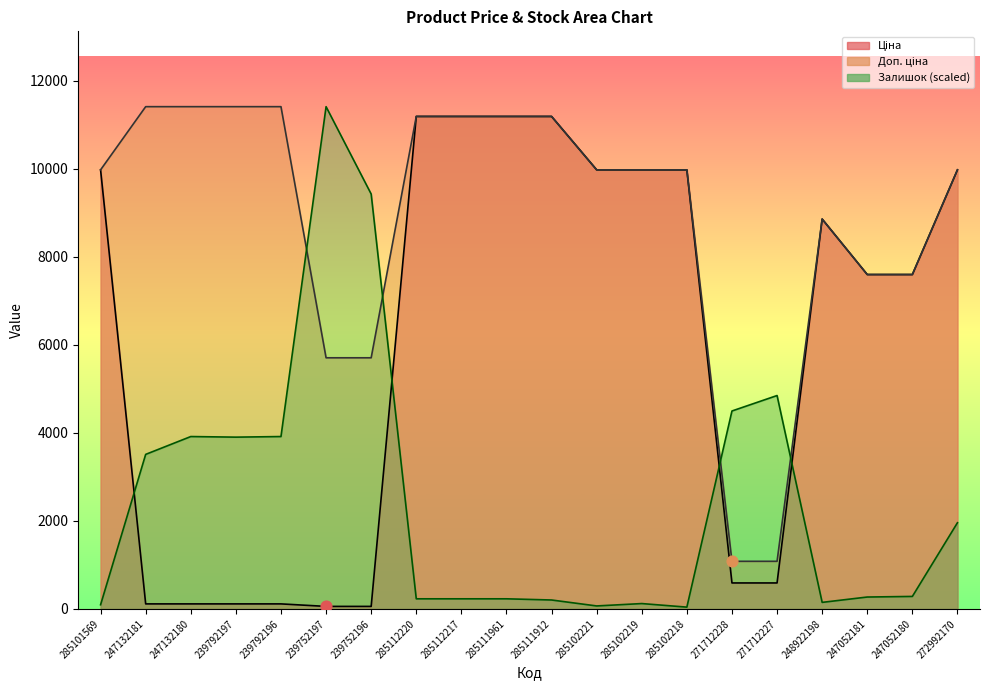

What is the total value across all series at 271712227?

6519.1